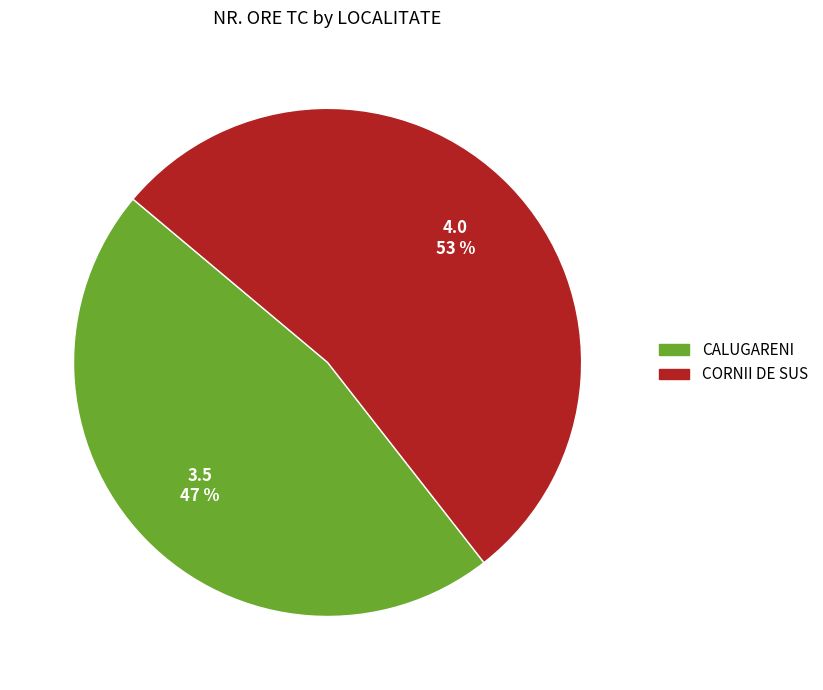

Do CALUGARENI and CORNII DE SUS together represent more than half of the pie?

Yes